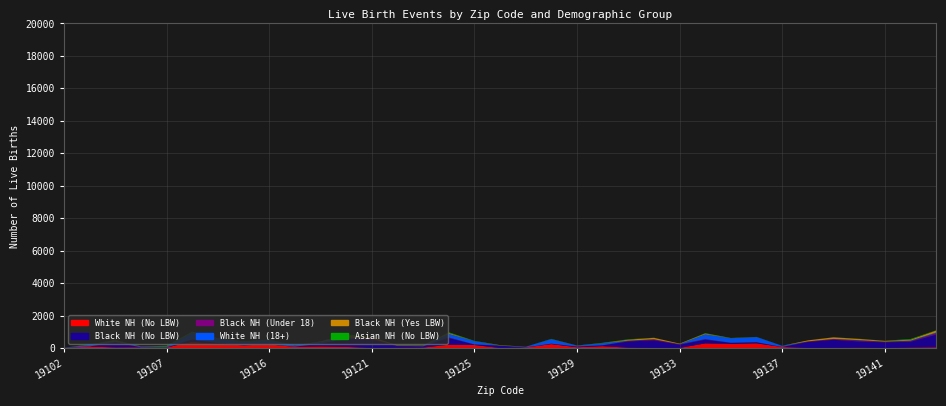

Reading left to right, transcribe all the data shown in this chart.

White NH (No LBW): 19102=10	19103=94	19104=39	19106=45	19107=36	19111=391	19114=263	19115=169	19116=225	19118=77	19119=99	19120=72	19121=5	19122=17	19123=30	19124=206	19125=191	19126=4	19127=40	19128=245	19129=52	19130=117	19131=24	19132=6	19133=11	19134=289	19135=260	19136=294	19137=66	19138=7	19139=10	19140=23	19141=4	19142=30	19143=47
Black NH (No LBW): 19102=3	19103=4	19104=301	19106=2	19107=5	19111=133	19114=39	19115=22	19116=13	19118=8	19119=168	19120=478	19121=494	19122=102	19123=72	19124=410	19125=25	19126=138	19127=3	19128=25	19129=38	19130=52	19131=377	19132=469	19133=193	19134=226	19135=57	19136=61	19137=1	19138=365	19139=497	19140=377	19141=349	19142=351	19143=779
Black NH (Under 18): 19102=0	19103=0	19104=33	19106=0	19107=0	19111=9	19114=7	19115=1	19116=2	19118=0	19119=7	19120=32	19121=76	19122=17	19123=7	19124=40	19125=11	19126=8	19127=0	19128=2	19129=4	19130=5	19131=32	19132=59	19133=29	19134=35	19135=11	19136=8	19137=0	19138=32	19139=46	19140=60	19141=38	19142=41	19143=78
White NH (18+): 19102=10	19103=102	19104=42	19106=54	19107=42	19111=407	19114=278	19115=183	19116=240	19118=86	19119=106	19120=73	19121=5	19122=19	19123=32	19124=221	19125=200	19126=5	19127=39	19128=275	19129=53	19130=124	19131=26	19132=6	19133=12	19134=300	19135=275	19136=312	19137=73	19138=7	19139=10	19140=28	19141=7	19142=37	19143=49
Black NH (Yes LBW): 19102=0	19103=0	19104=46	19106=0	19107=1	19111=18	19114=10	19115=5	19116=1	19118=3	19119=25	19120=88	19121=93	19122=20	19123=17	19124=57	19125=2	19126=21	19127=0	19128=5	19129=9	19130=8	19131=59	19132=92	19133=29	19134=47	19135=6	19136=5	19137=0	19138=63	19139=99	19140=76	19141=44	19142=58	19143=127
Asian NH (No LBW): 19102=1	19103=27	19104=38	19106=5	19107=56	19111=55	19114=12	19115=36	19116=37	19118=3	19119=4	19120=111	19121=4	19122=3	19123=9	19124=41	19125=16	19126=8	19127=1	19128=14	19129=2	19130=19	19131=24	19132=6	19133=1	19134=25	19135=13	19136=8	19137=1	19138=1	19139=4	19140=8	19141=11	19142=43	19143=14